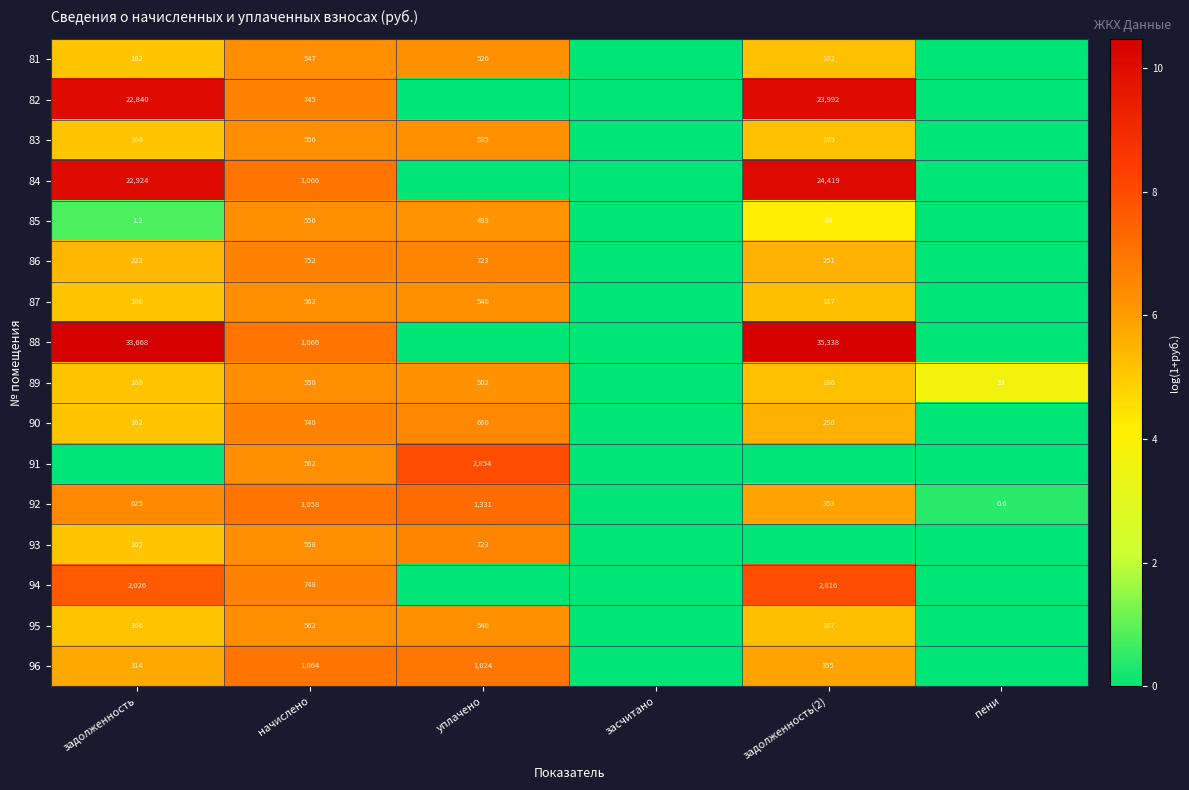

The value of 95 at задолженность(2) is 98.9. True or false?

False